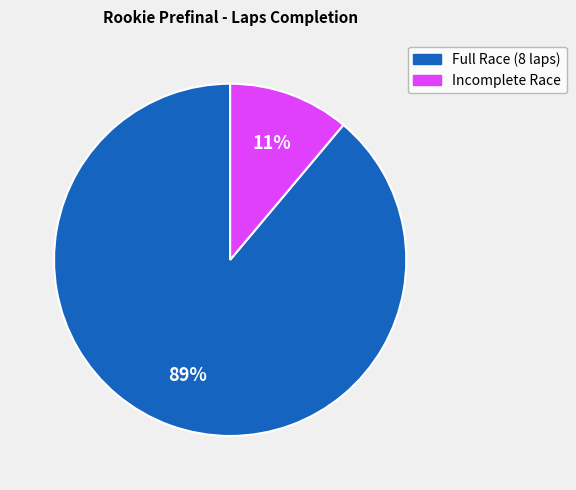

Is there a majority slice in this chart?

Yes